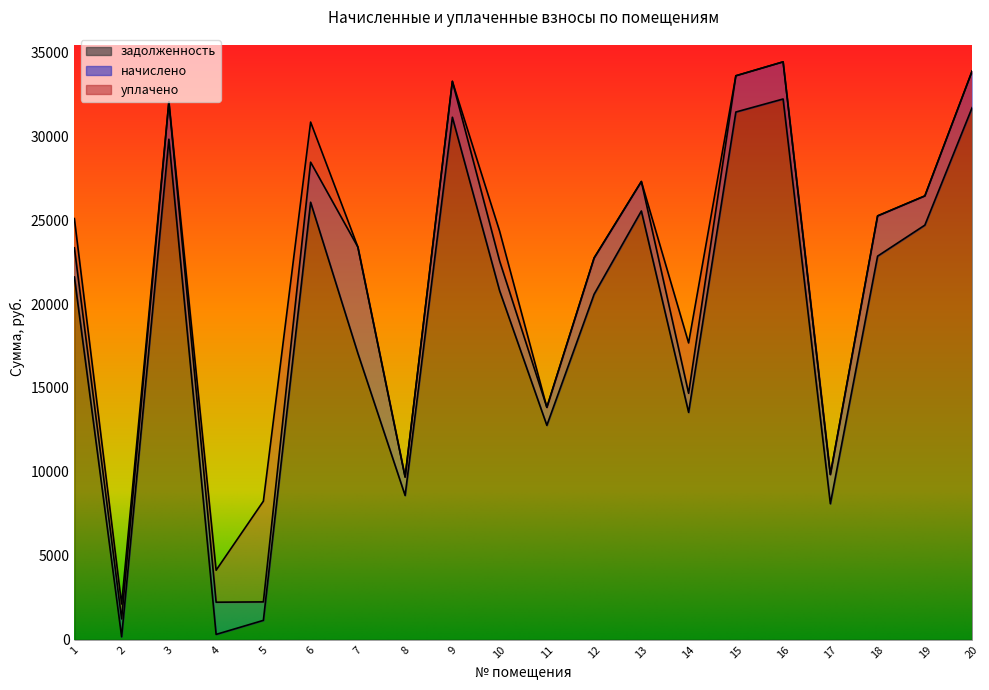

How many distinct data groups are displayed?

3